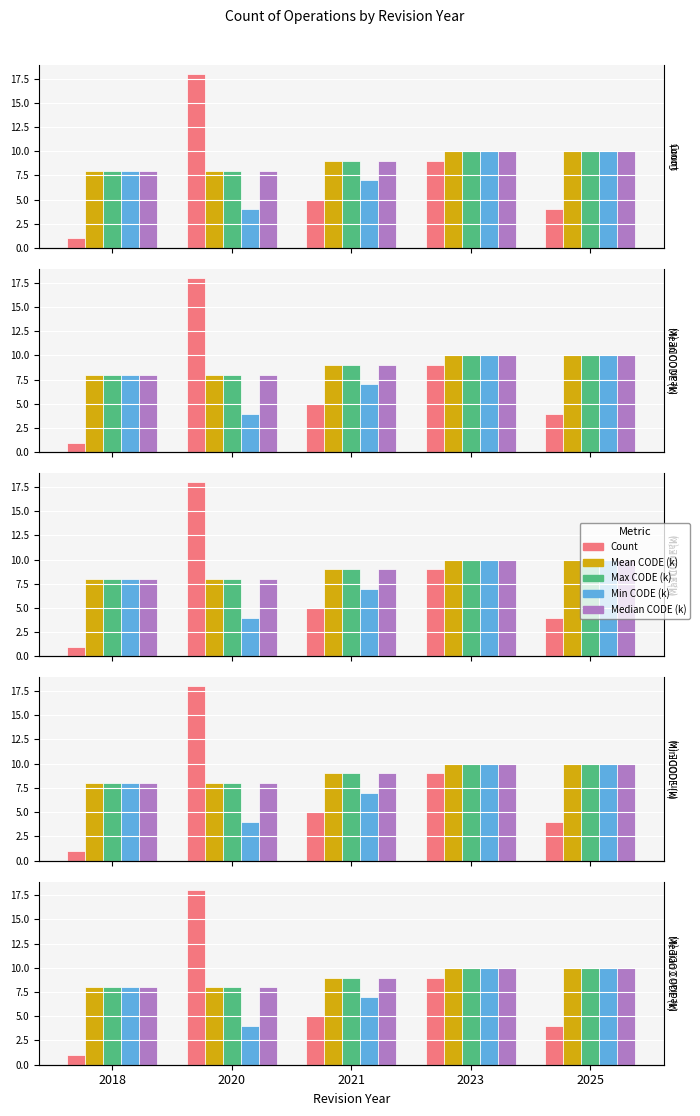

How many distinct data groups are displayed?

5